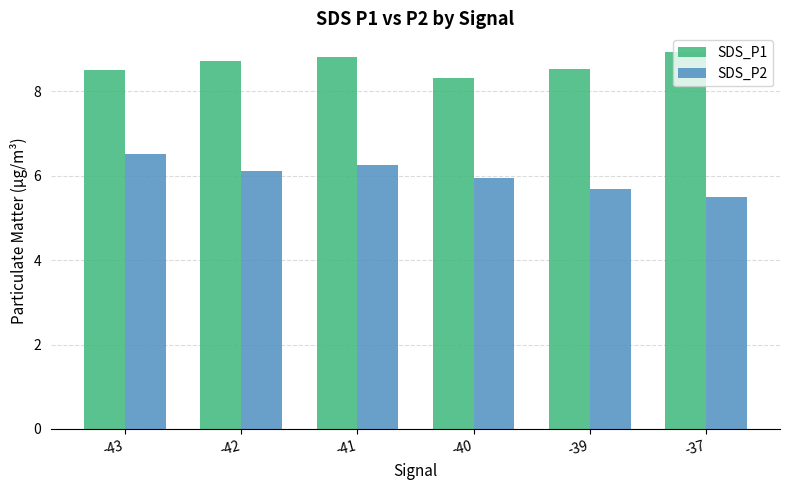

Are the bars grouped side by side (vs. stacked)?

Yes